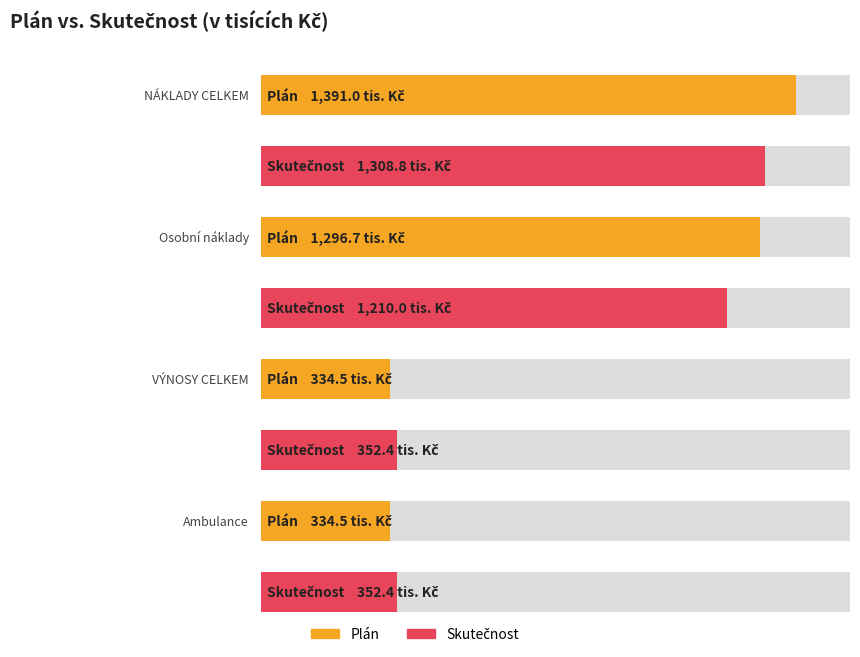

Reading left to right, extract all data points from this chart.

Plán: 1391.0	1296.7	334.5	334.5
Skutečnost: 1308.8	1210.0	352.4	352.4